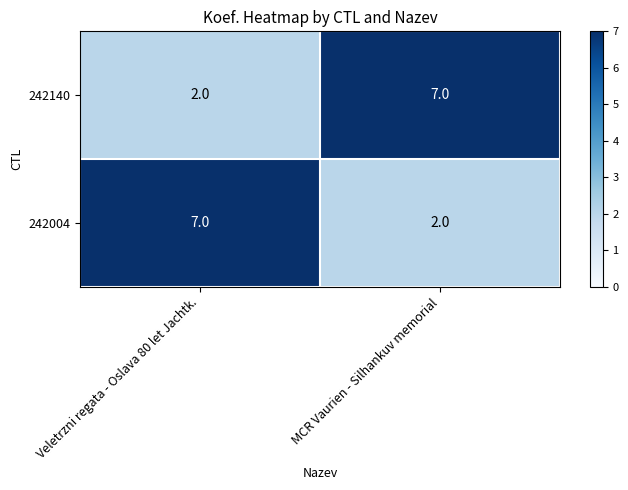

What is the difference between the maximum and minimum values in the 242140 series?

5